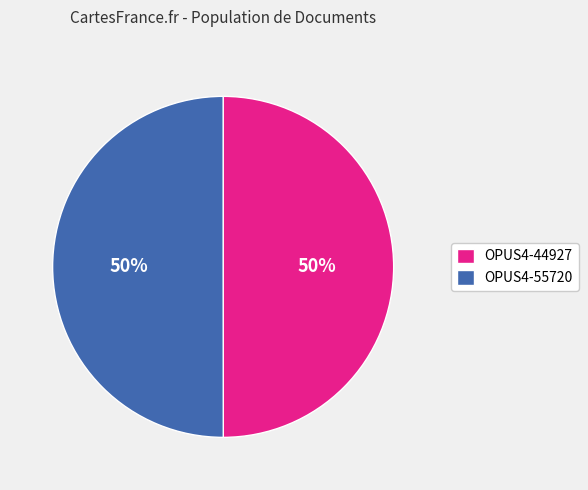

Is the sum of OPUS4-55720 and OPUS4-44927 greater than half?

Yes